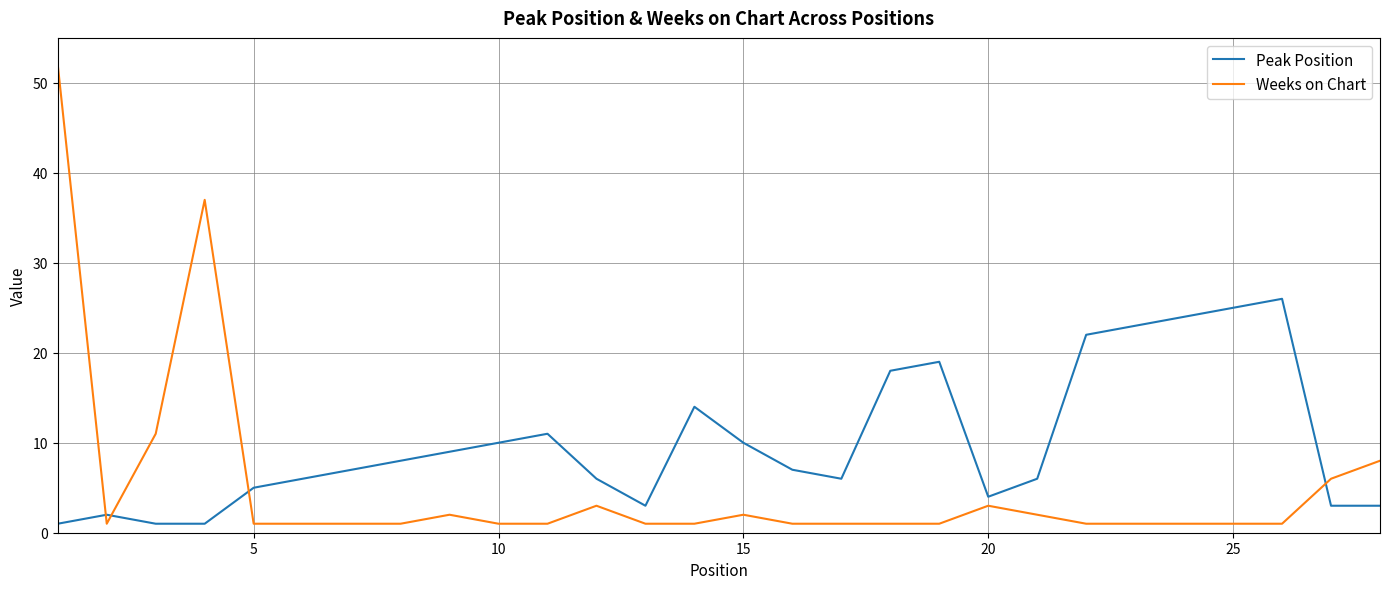

Which series has the largest total across all categories?

Peak Position